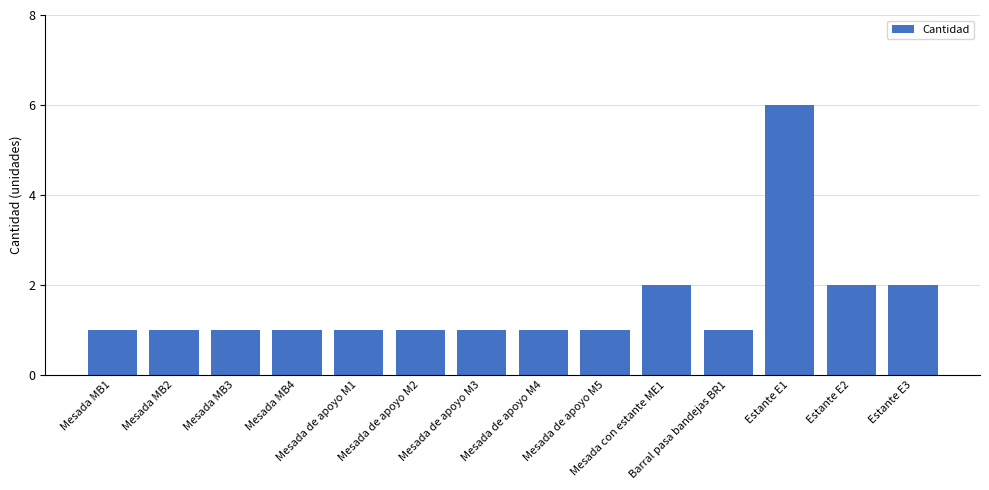

Count the values in the range 1 to 2.

13